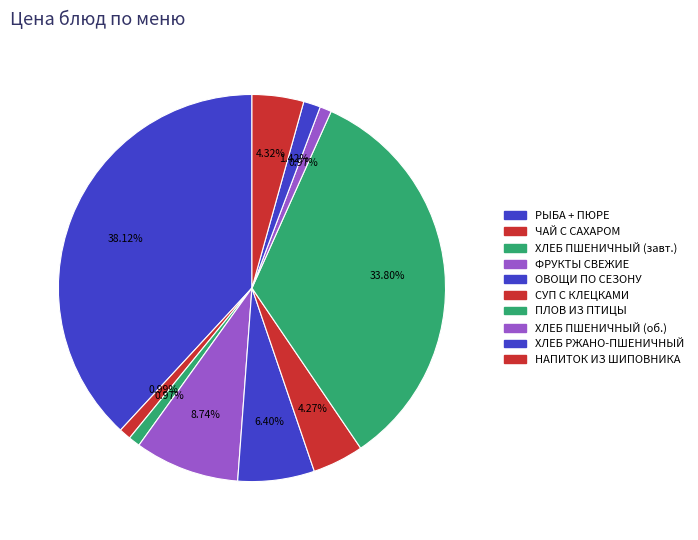

To the nearest percent, what percentage of the pie is НАПИТОК ИЗ ШИПОВНИКА?

4%